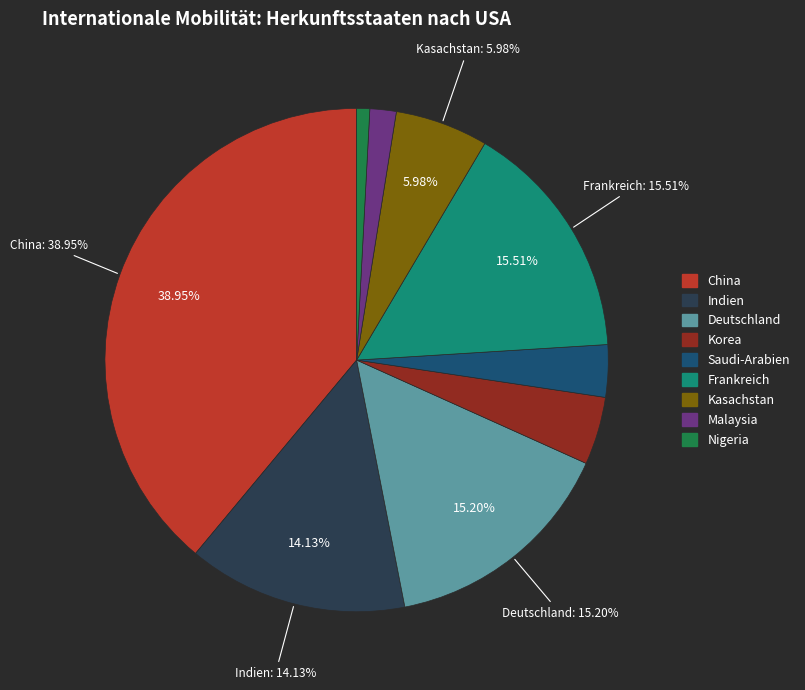

Rank the categories by value from highest to lowest.

China, Frankreich, Deutschland, Indien, Kasachstan, Korea, Saudi-Arabien, Malaysia, Nigeria